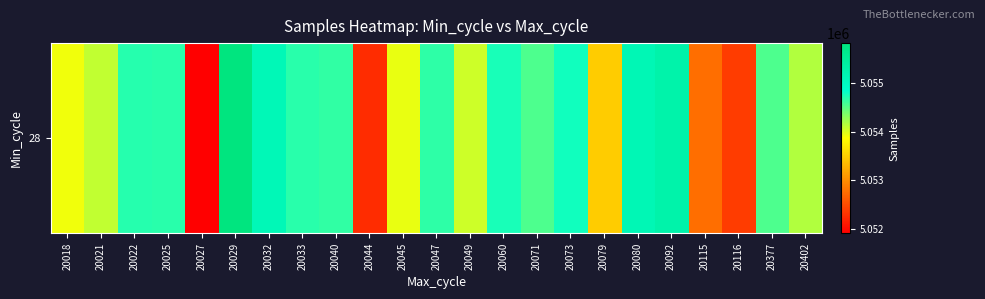

Count the number of categories in the chart.

23